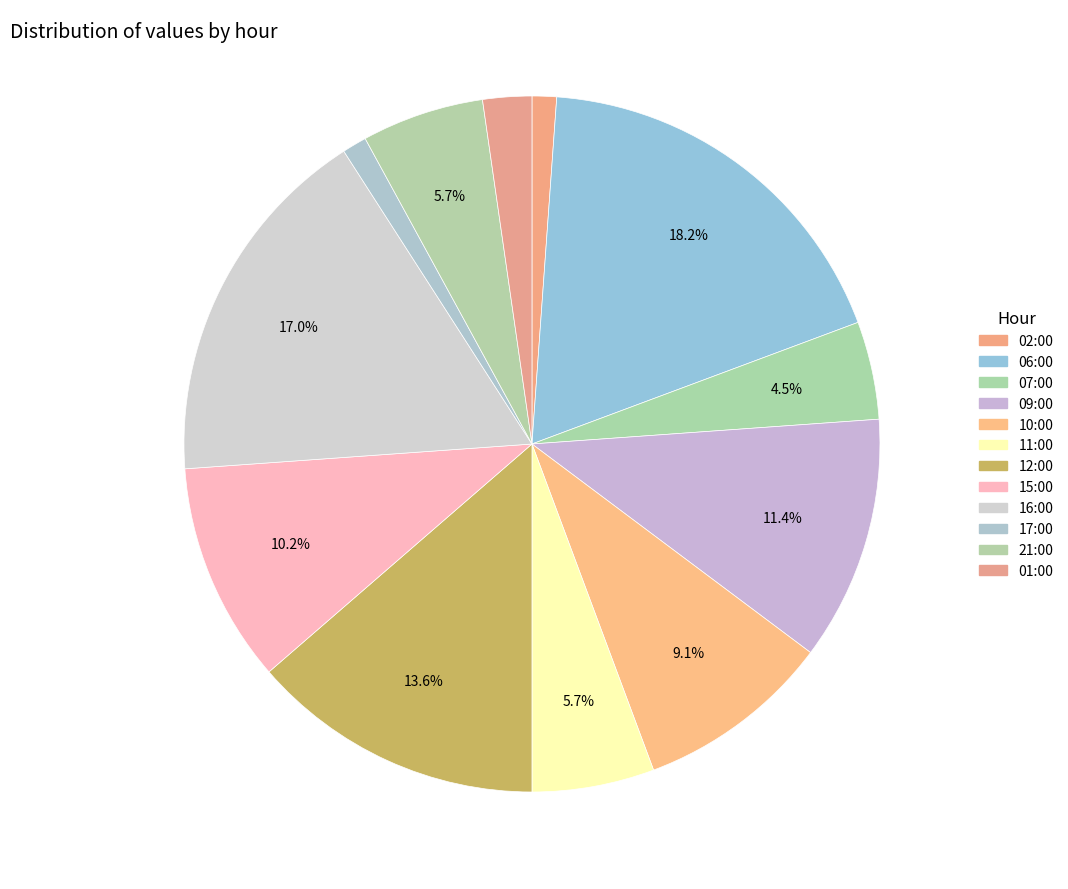

Count the number of slices in the pie.

12